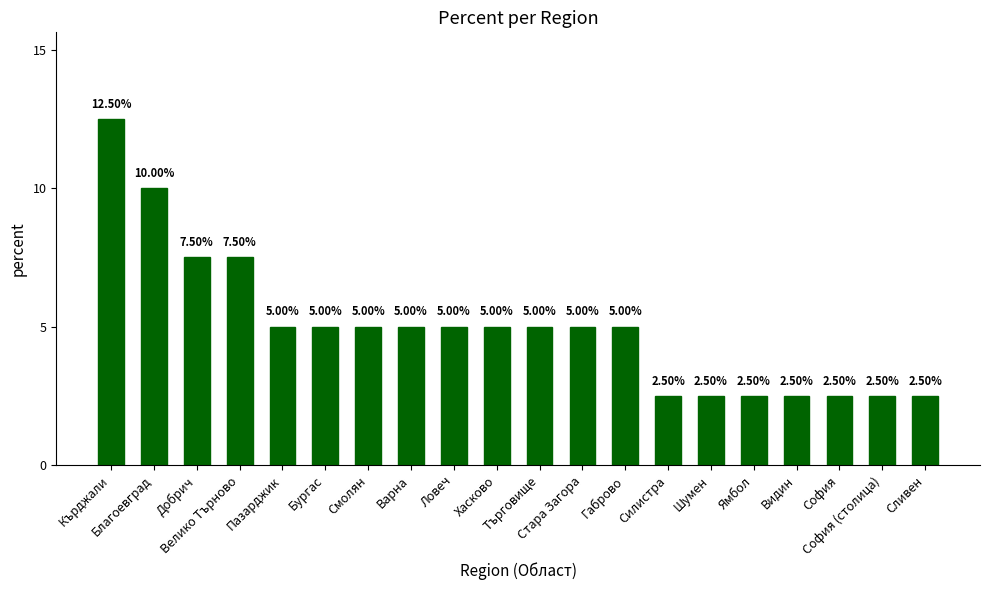

Where does the data first go above 5?

Кърджали